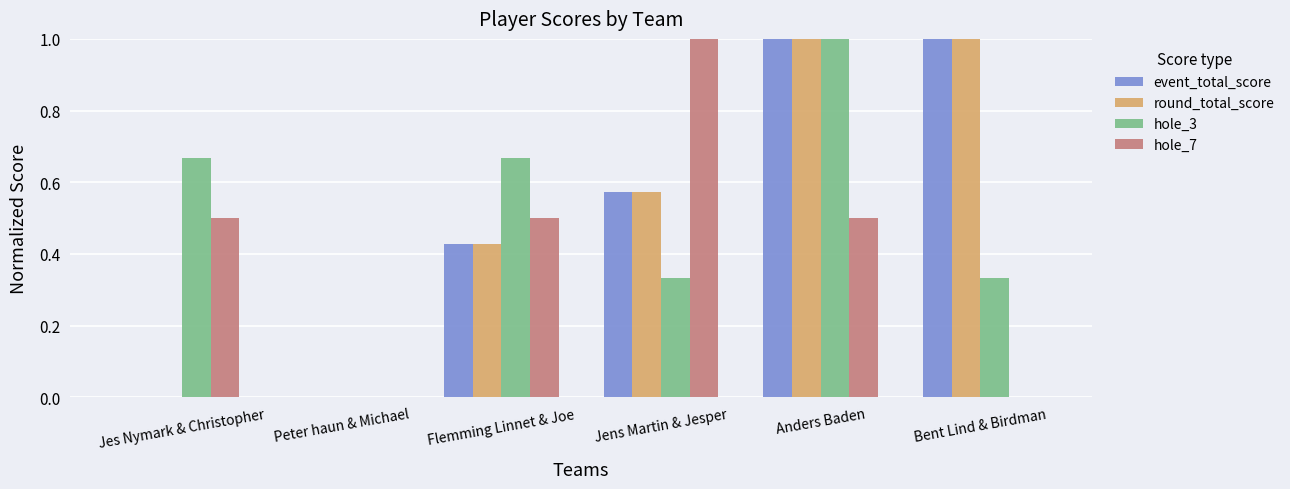

What is the highest value of the hole_7 series?

1.0